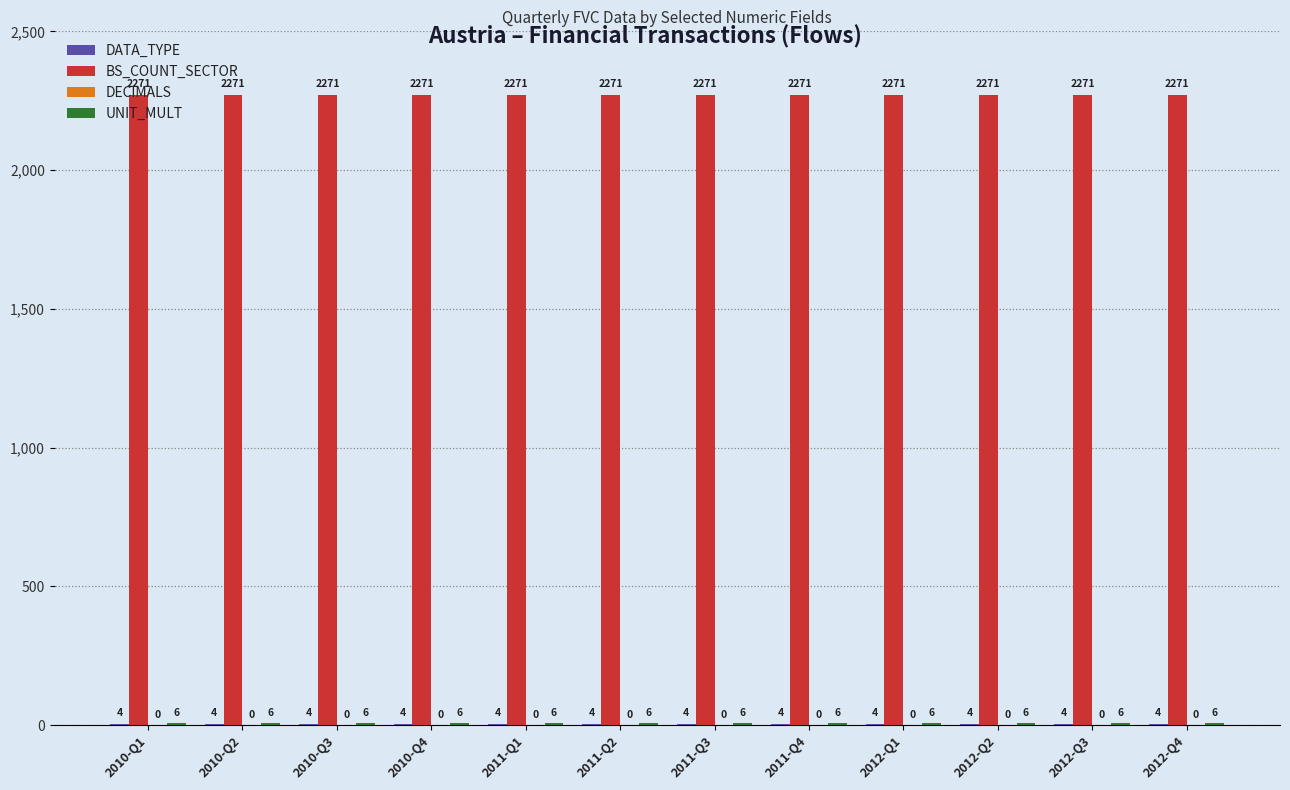

Which series has the largest total across all categories?

BS_COUNT_SECTOR